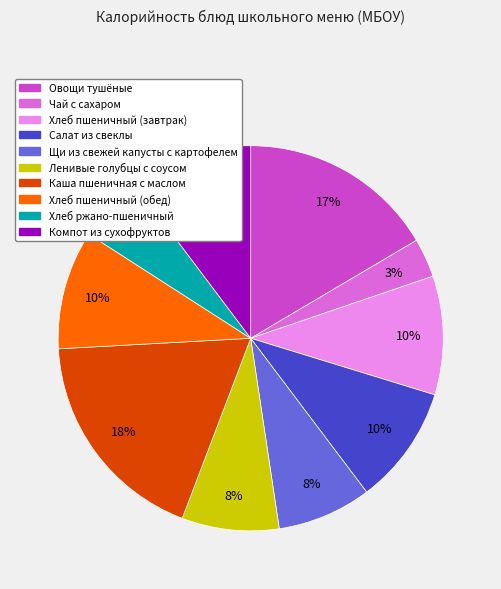

Which category has the smallest portion of the pie?

Чай с сахаром